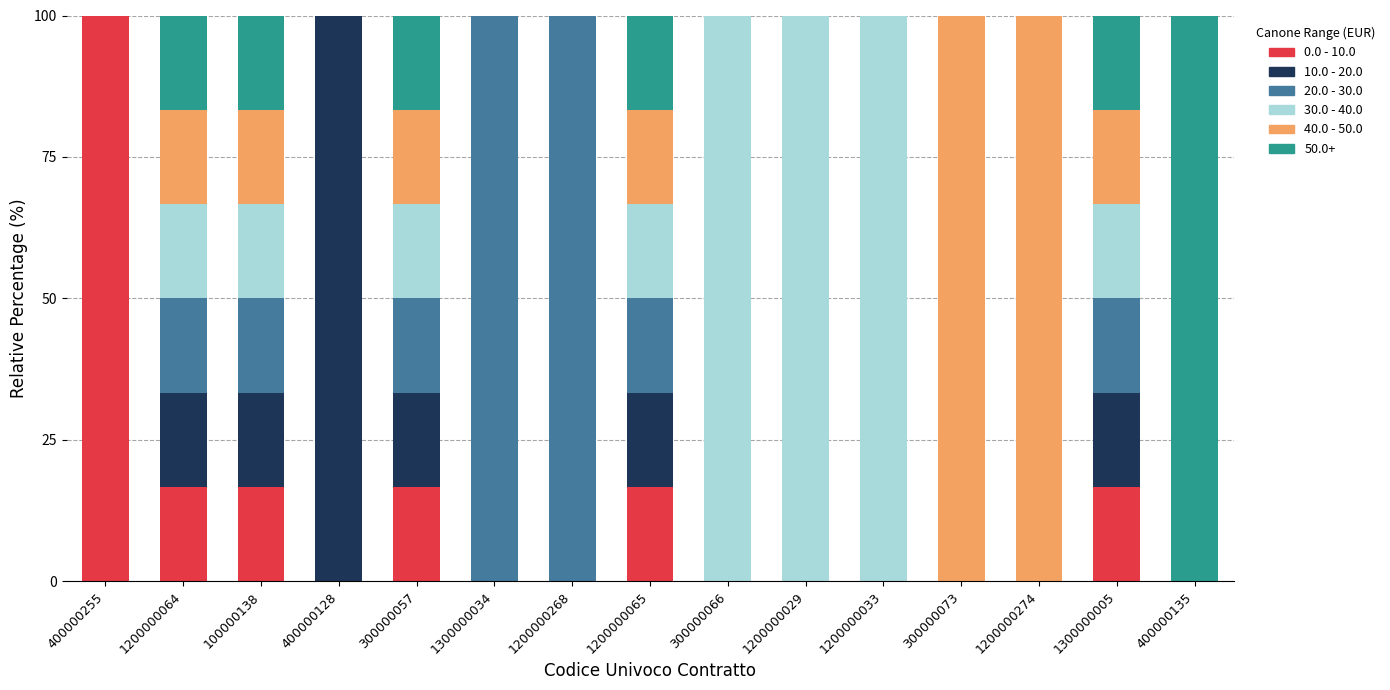

What is the maximum value for 0.0 - 10.0?

100.0